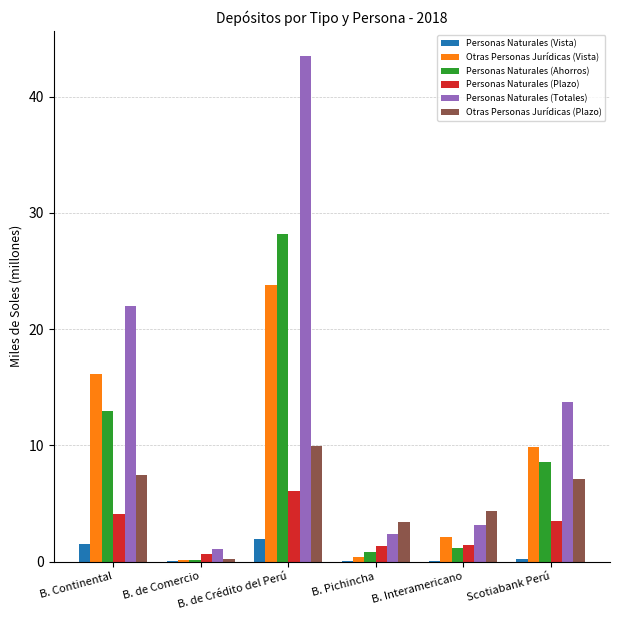

The value of Personas Naturales (Vista) at B. Interamericano is 0.0. True or false?

True